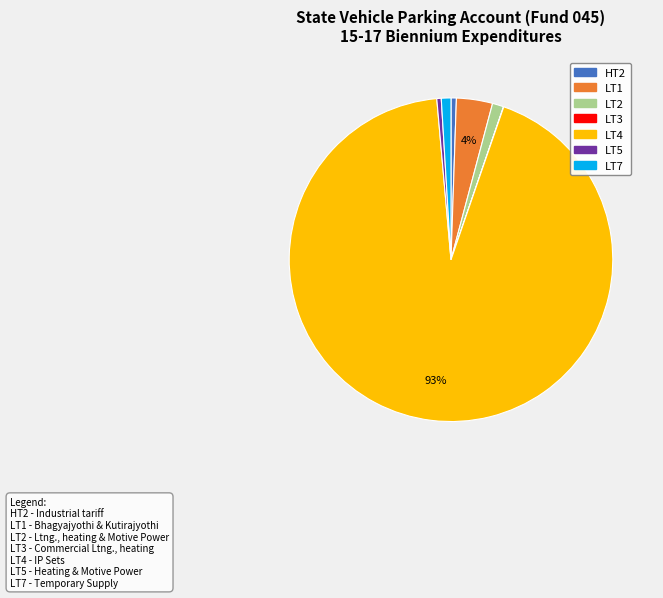

Which slice represents more than half of the pie?

LT4